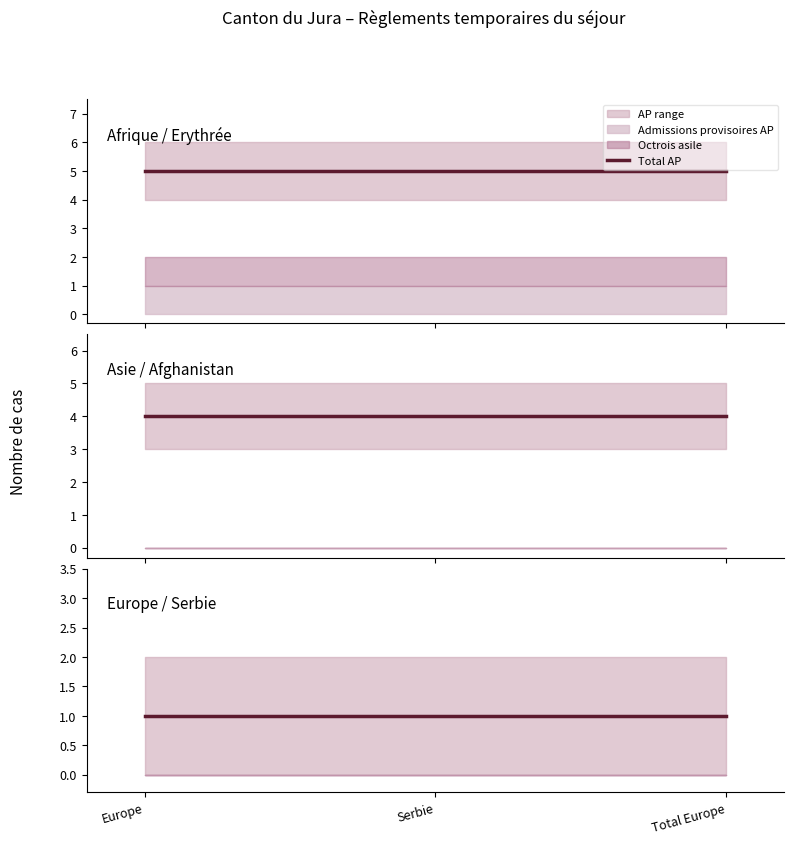

What is the difference between the highest and lowest values at 2?

1